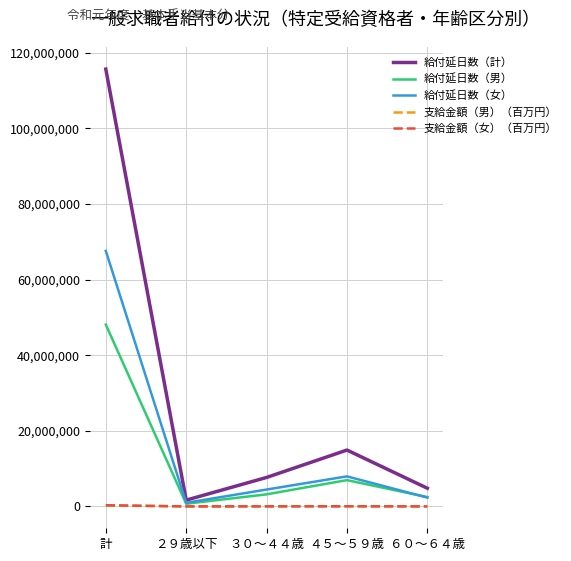

Which series has the largest range (max minus min)?

給付延日数（計）